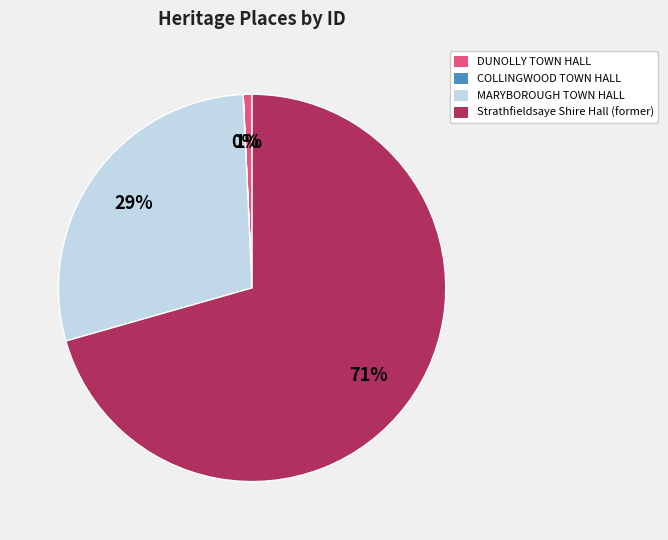

Between Strathfieldsaye Shire Hall (former) and MARYBOROUGH TOWN HALL, which is larger?

Strathfieldsaye Shire Hall (former)